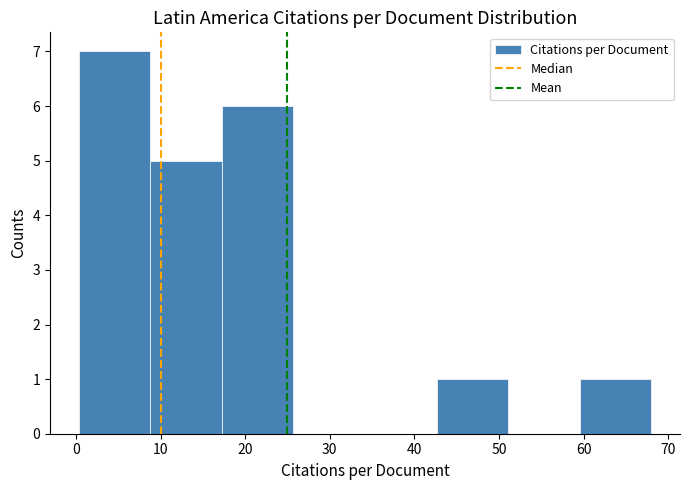

What is the height of the bar covering 17 to 26 on the x-axis? Neither the bar edges nor the heights are printed on the chart, so give them approximately, as read against the axes.

6